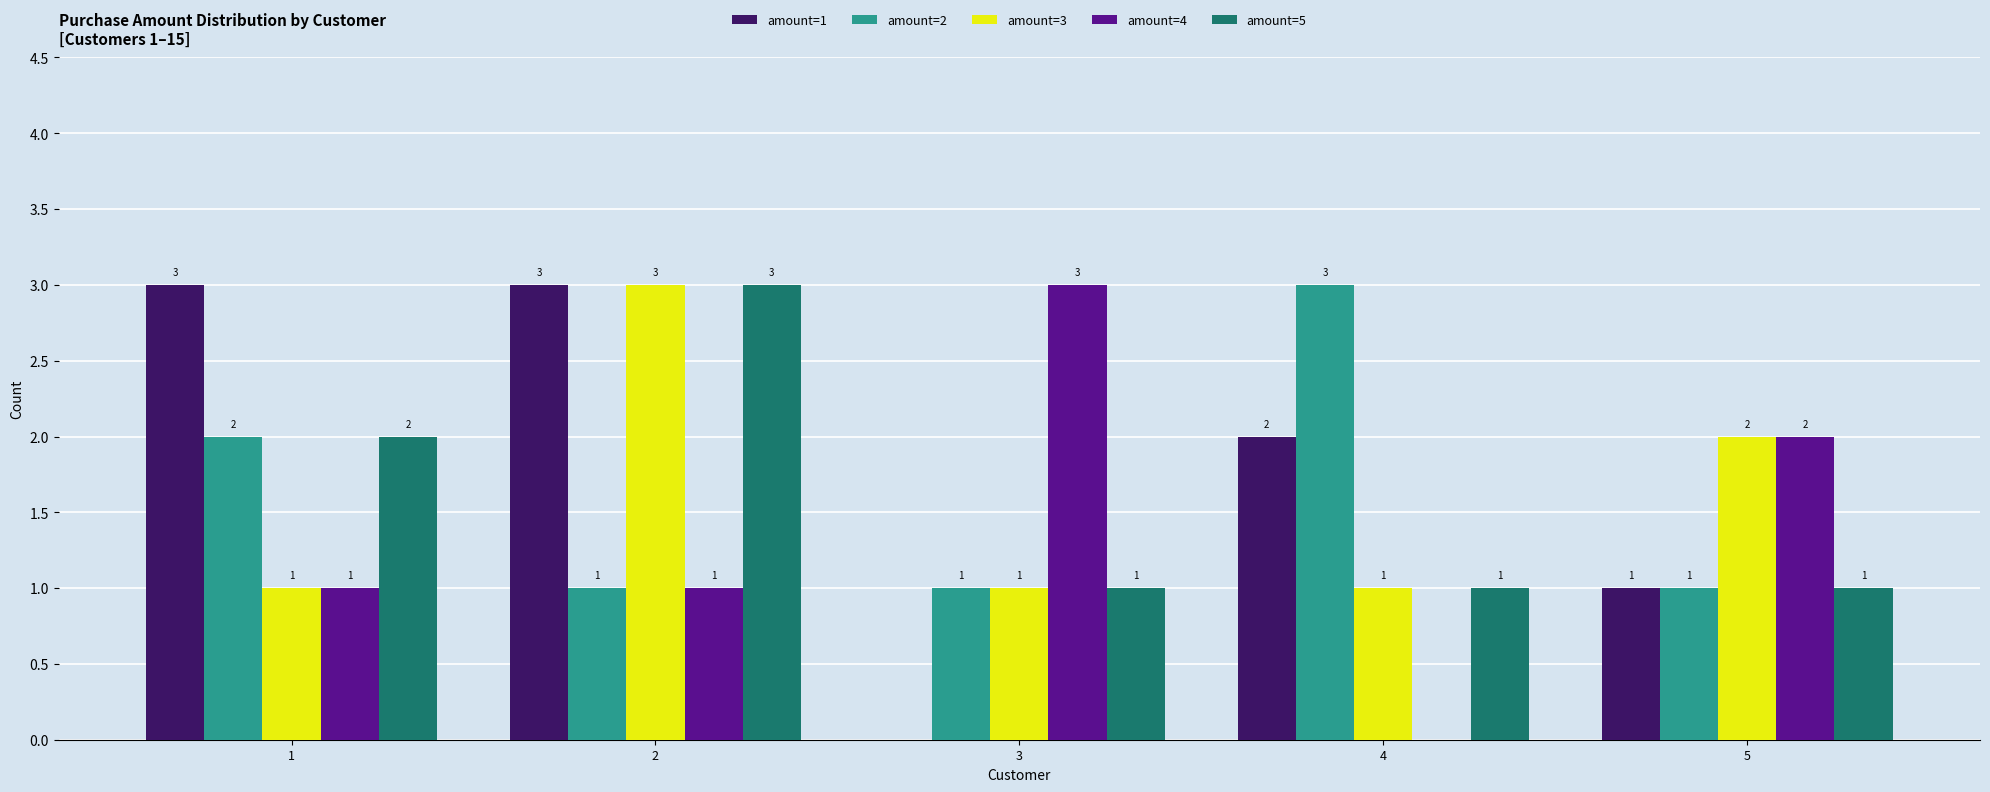

Is it true that amount=1 equals 2 at 4?

True